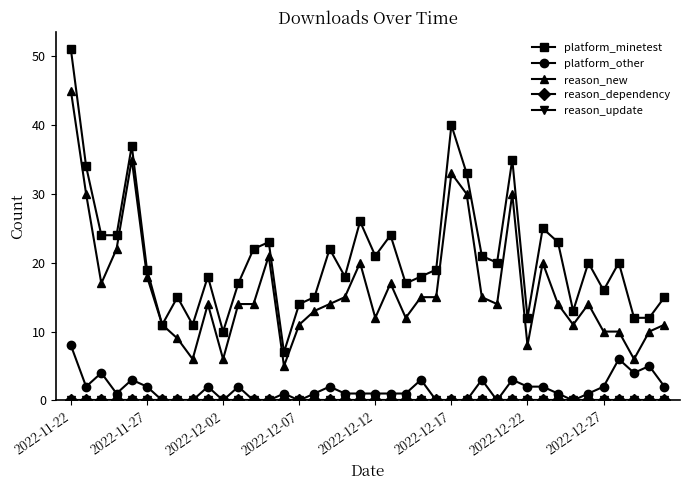

At how many categories does at least one series exceed 44?

1